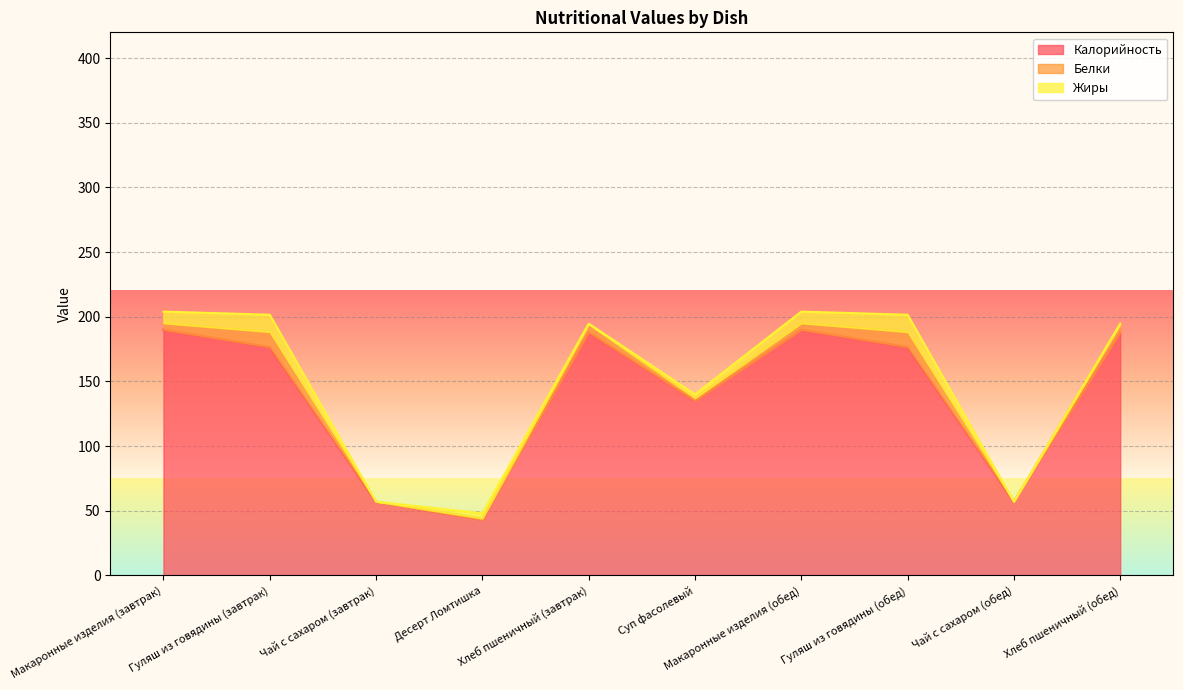

What are all the series names shown in the legend?

Калорийность, Белки, Жиры